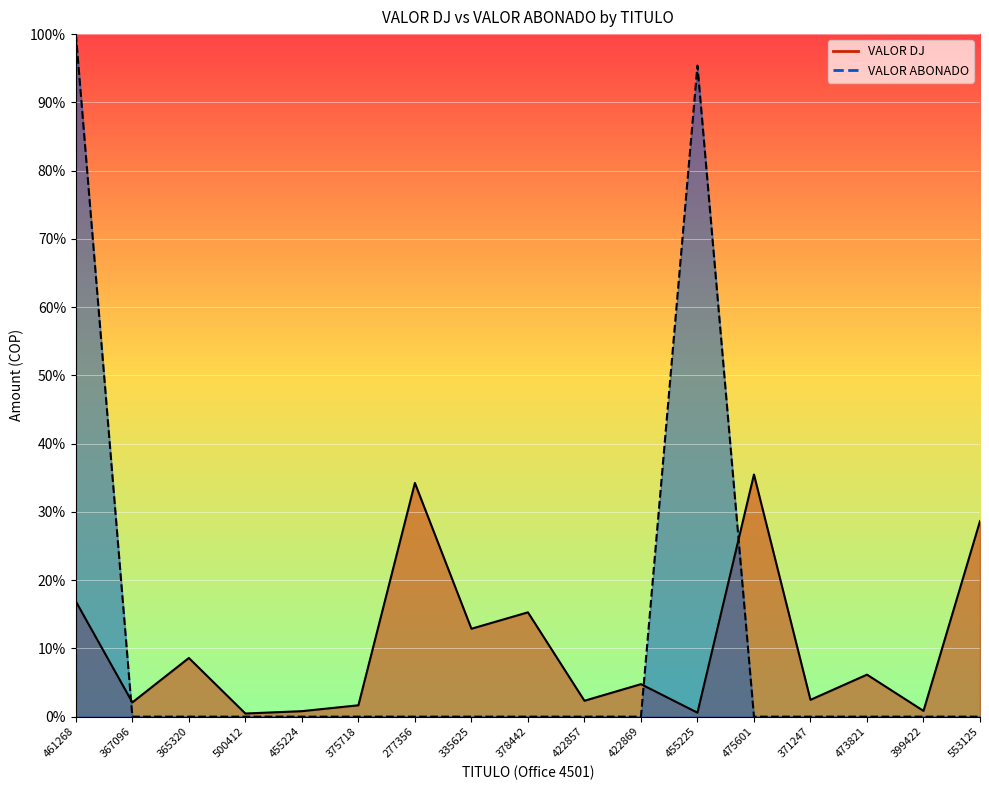

What is the difference between the maximum and minimum values in the VALOR ABONADO series?

1.0